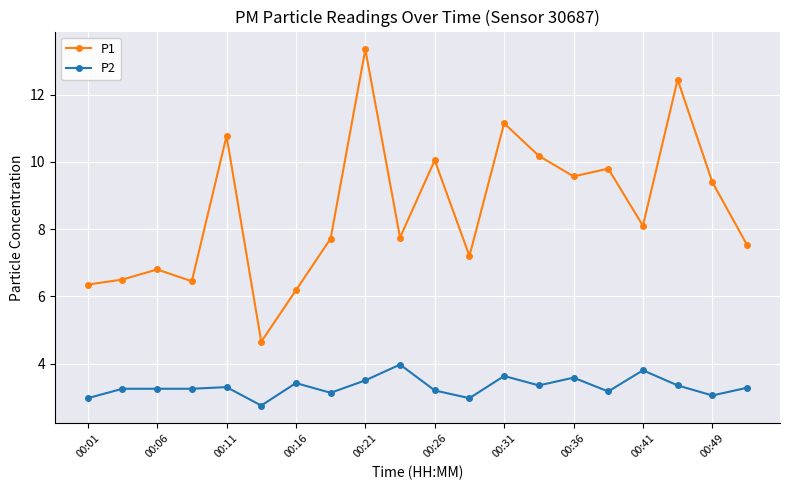

Rank the series by their maximum value, from highest to lowest.

P1, P2